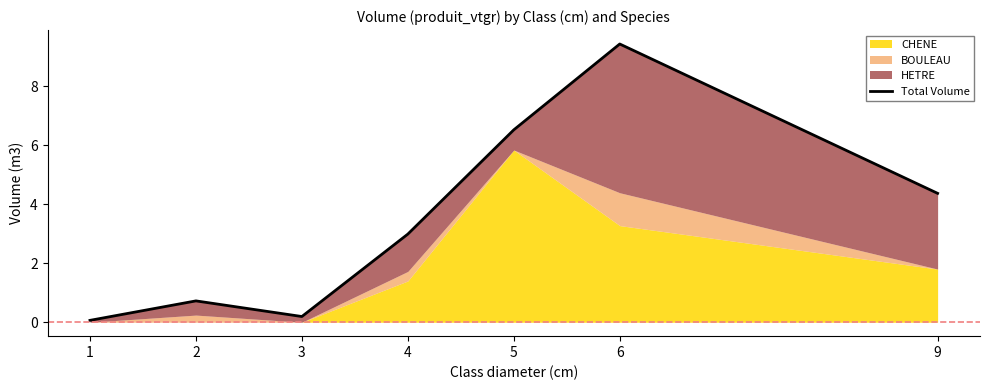

True or false: the data has more than 0 interior local peaks.

True